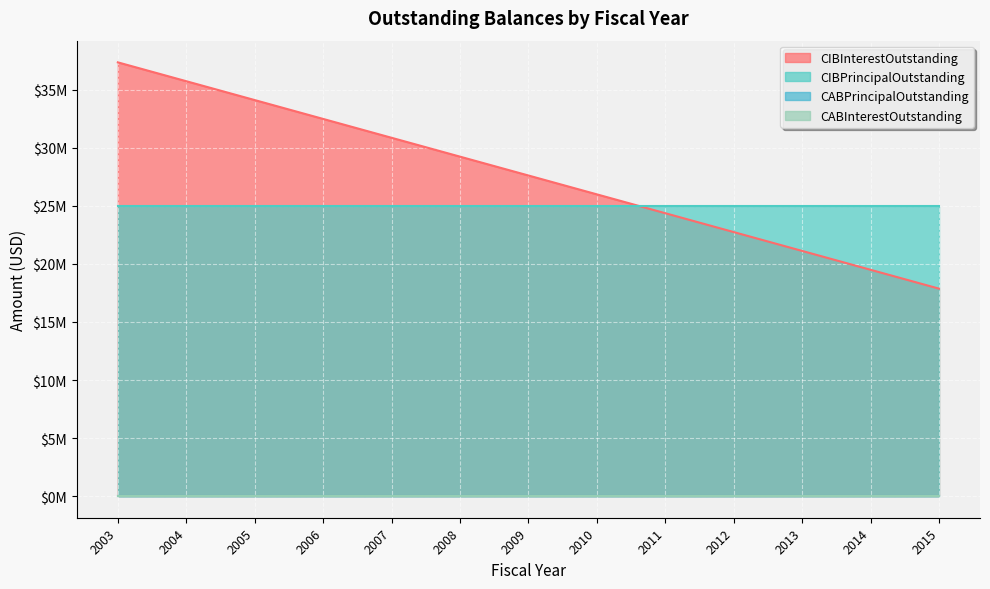

Between 2012 and 2015, which series saw the biggest shift?

CIBInterestOutstanding